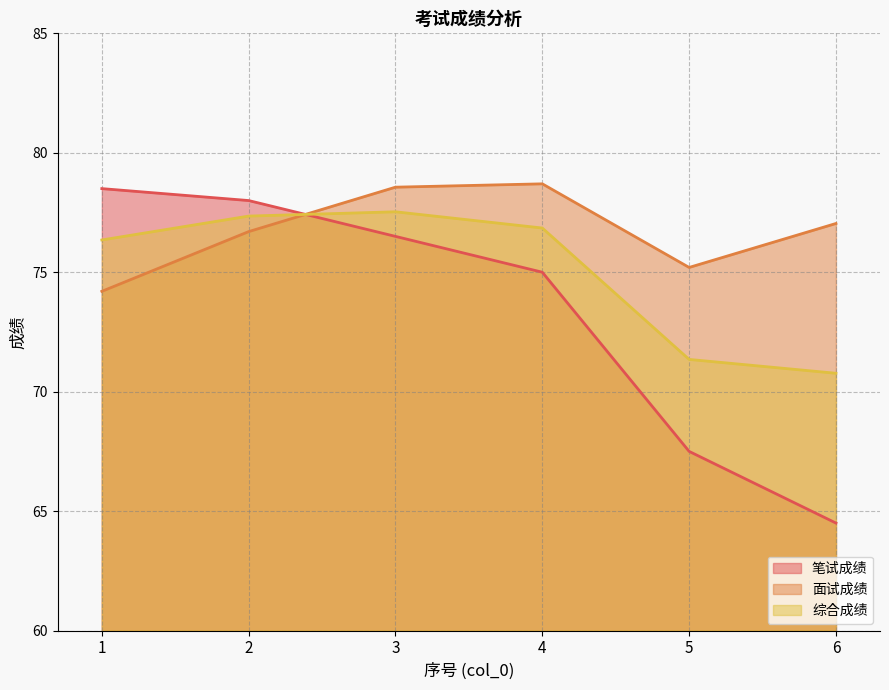

Which series has the largest total across all categories?

面试成绩